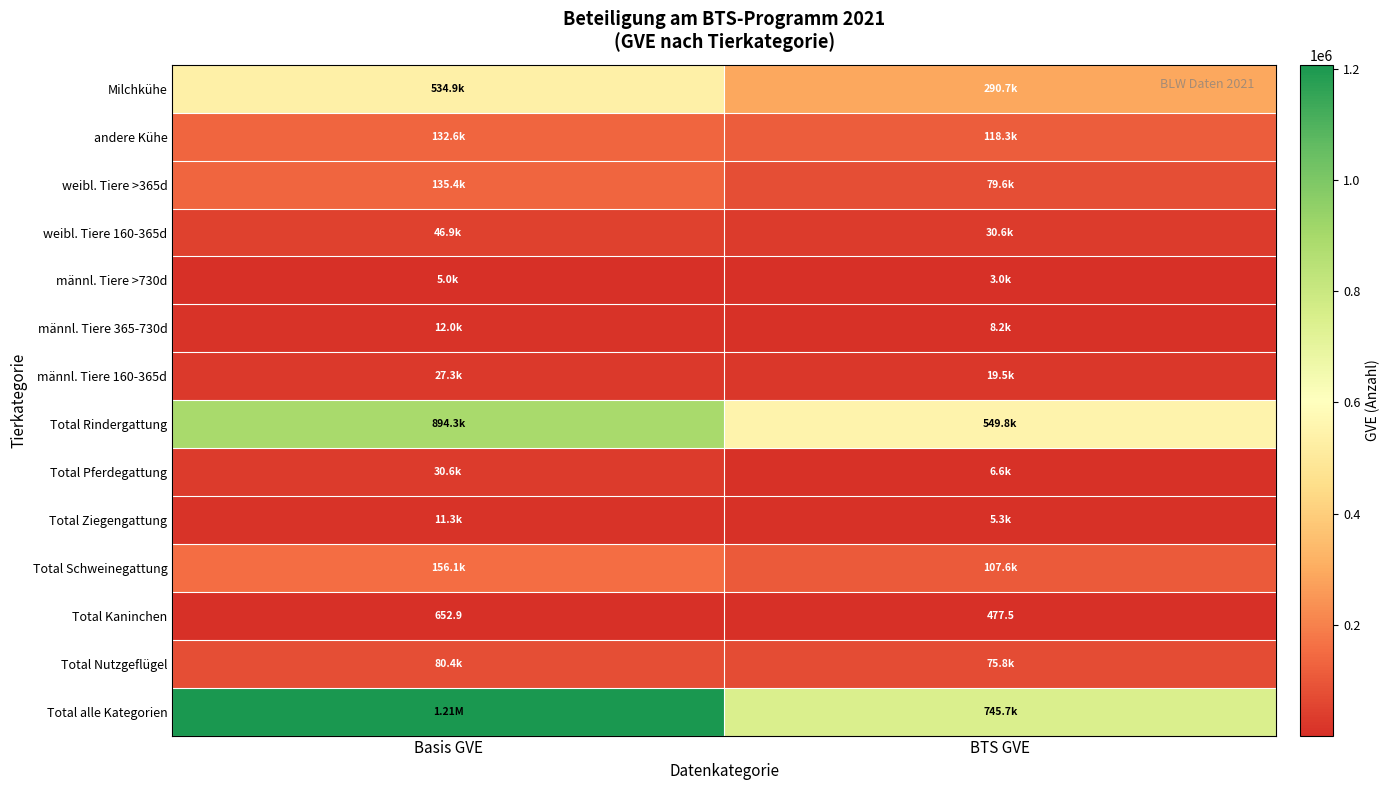

What is the difference between the highest and lowest values at BTS GVE?

745189.1